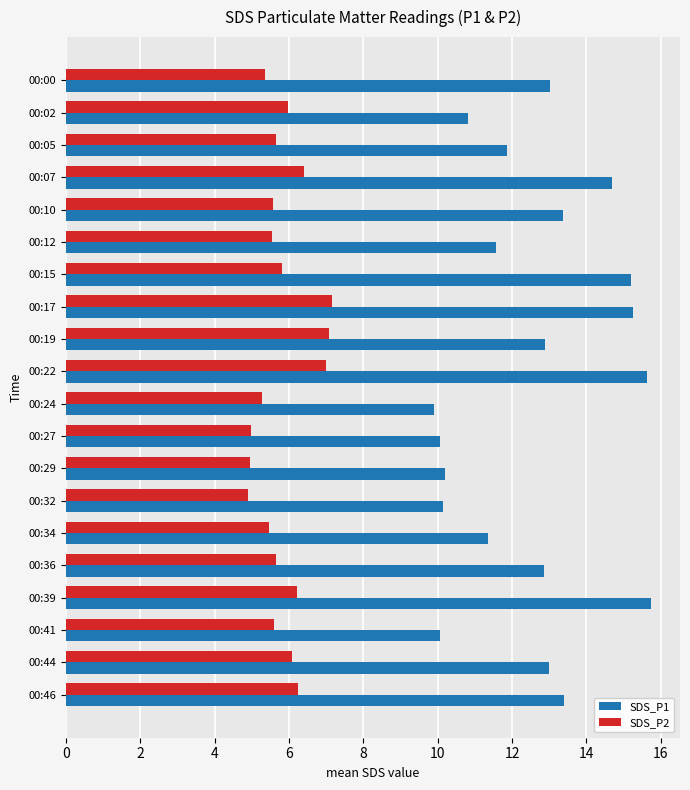

What is the average value of the SDS_P2 series?

5.8